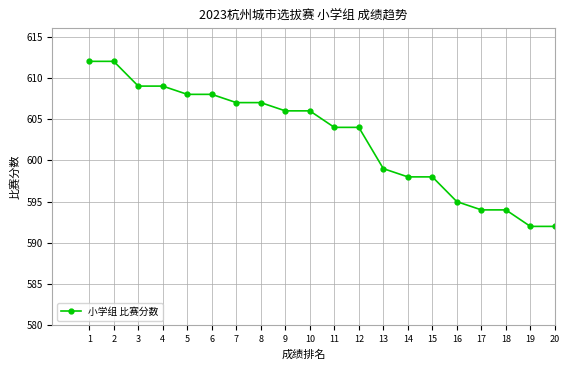

The chart shows a value of 592 at 20. True or false?

True